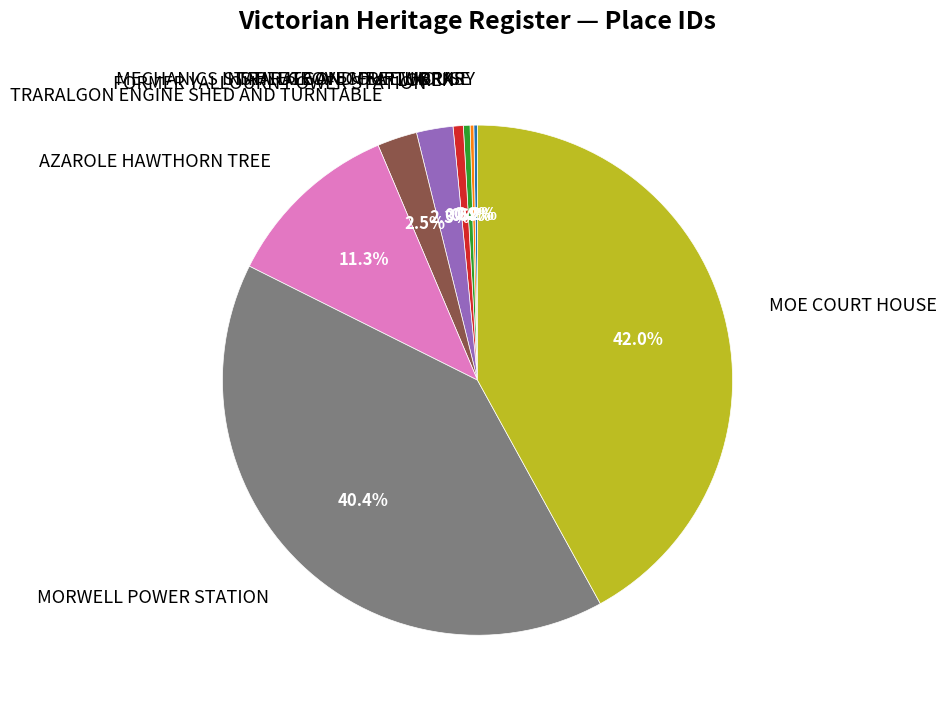

To the nearest percent, what is the average slice percentage?

11%